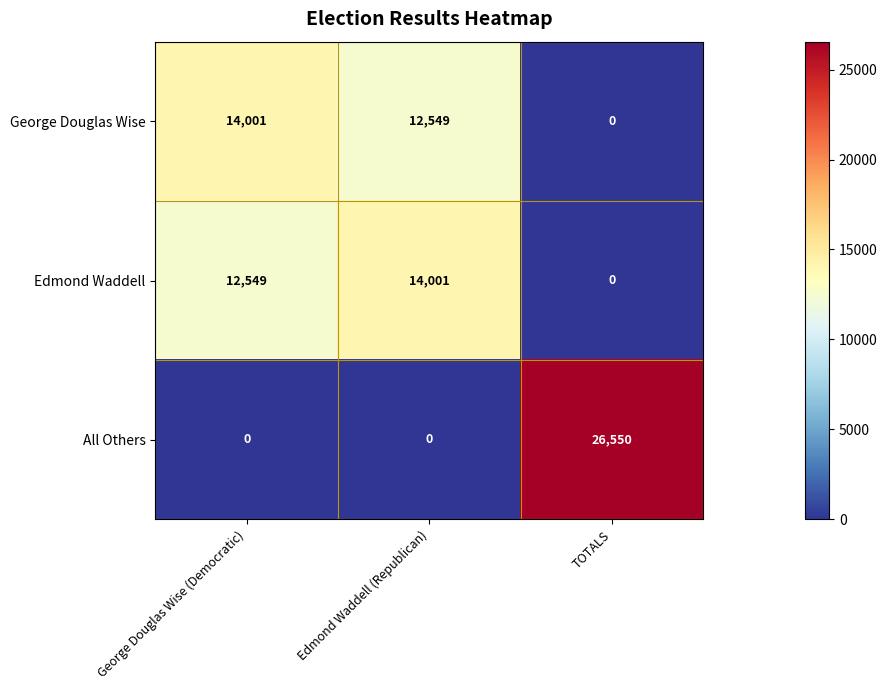

What is the spread (max minus min) of values at TOTALS?

26550